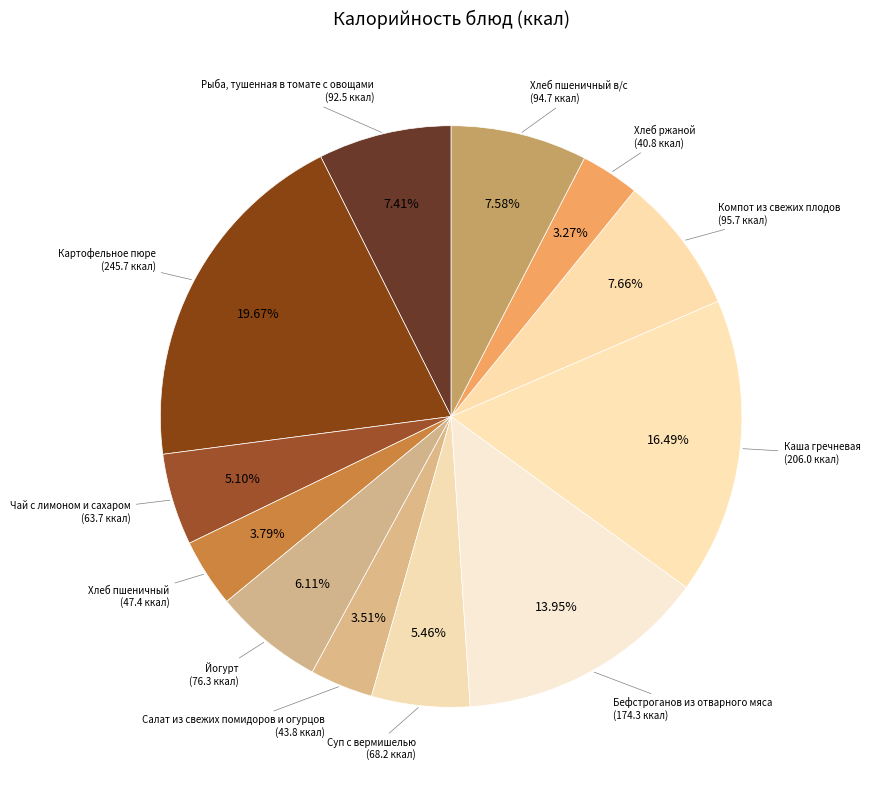

To the nearest percent, what is the average slice percentage?

8%